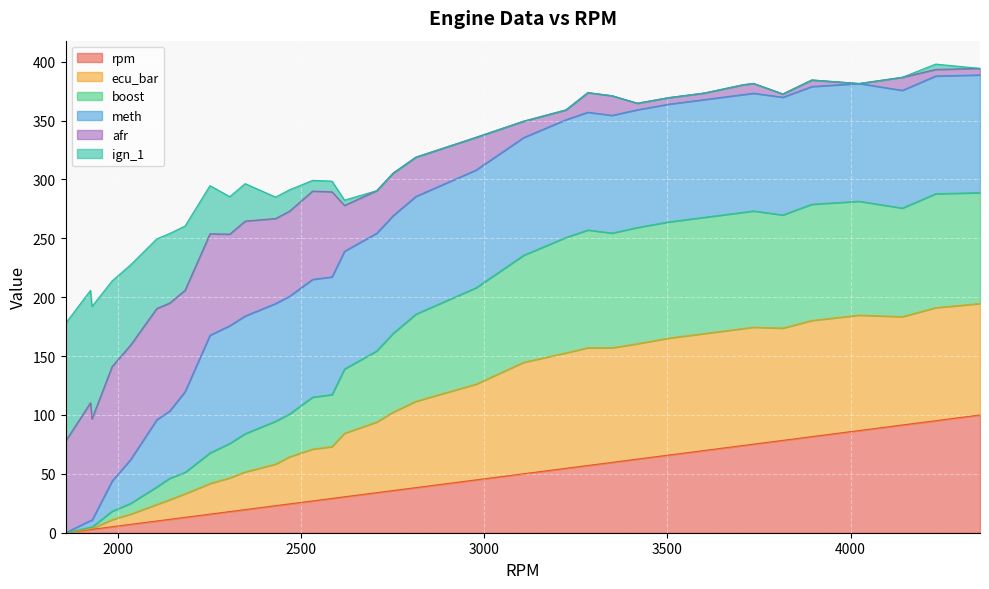

Is it true that ecu_bar equals 102.5 at 2306?

False